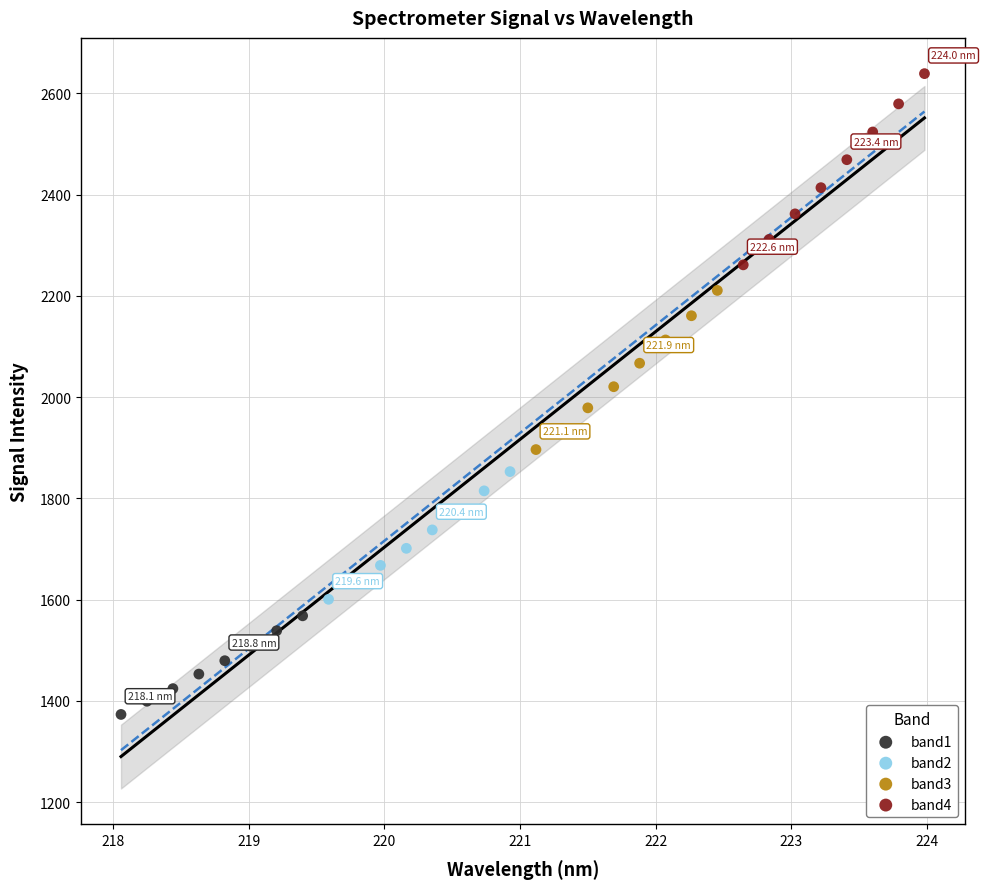

Which series contains the highest Y value?

band4